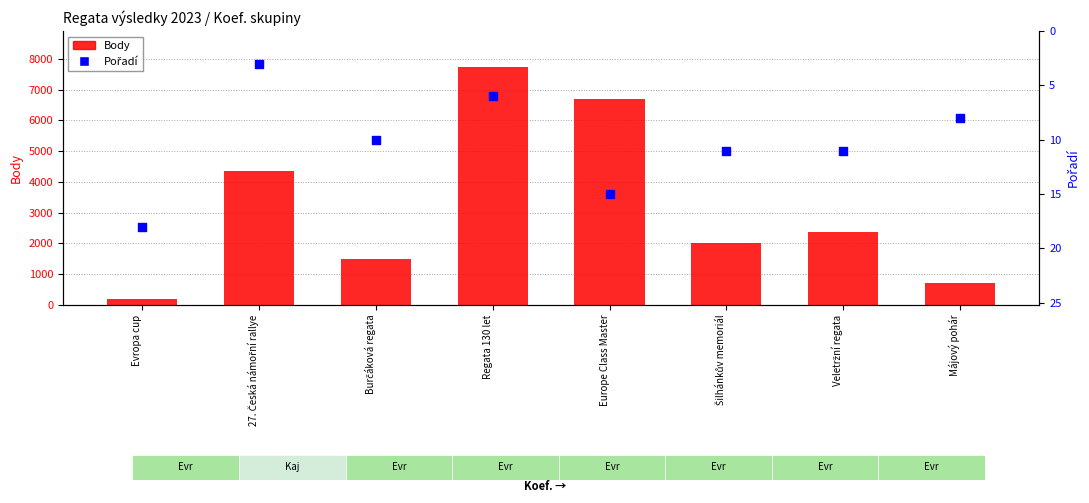

At which category is the sum across all series the highest?

Regata 130 let